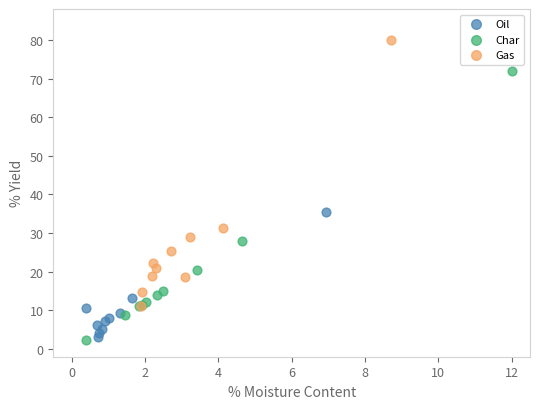

Which series reaches the maximum Y coordinate?

Gas